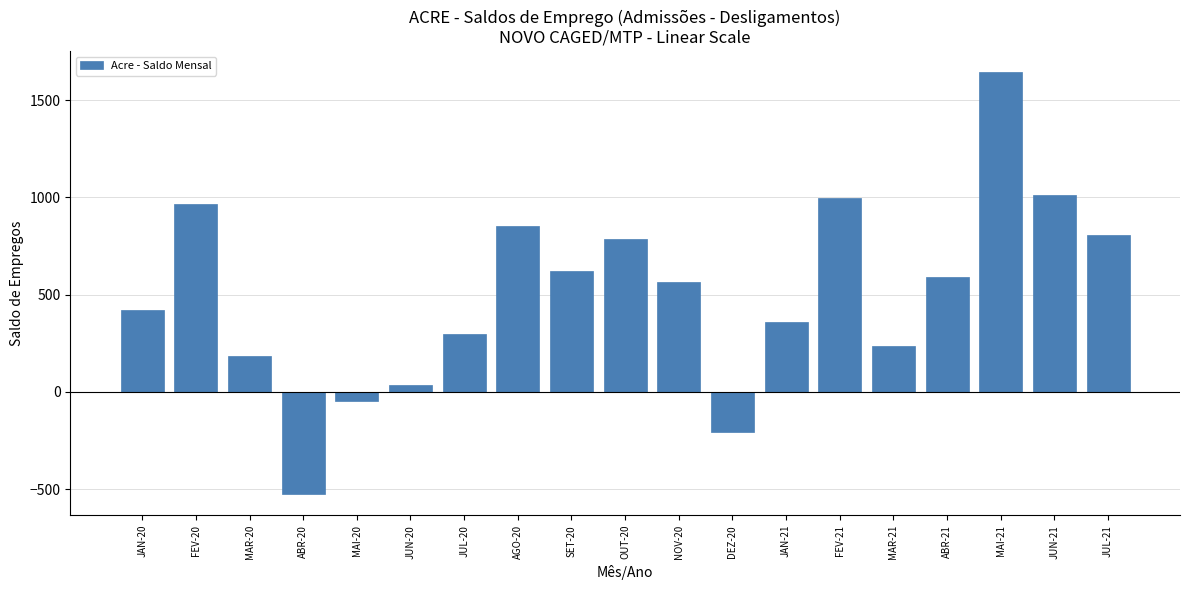

Reading right to left, extract all data points from this chart.

806	1011	1643	591	238	997	361	-205	564	785	621	851	295	34	-48	-526	185	965	419